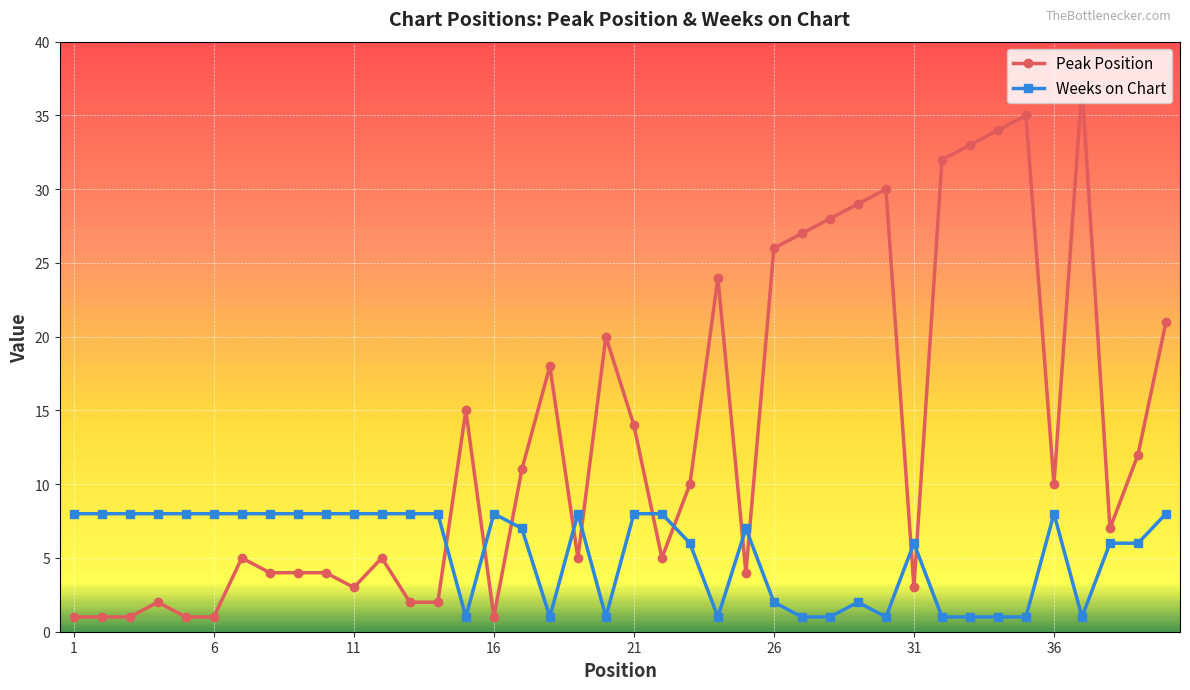

True or false: Weeks on Chart has more than 0 interior local peaks.

True